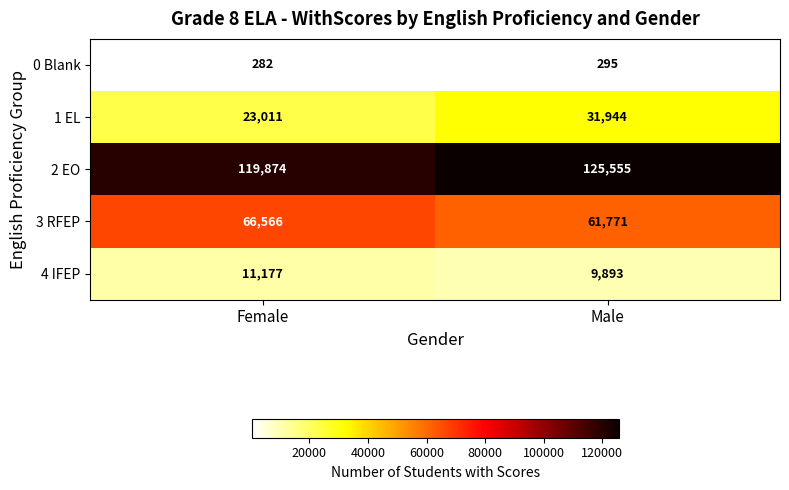

What is the total value across all series at Female?

220910